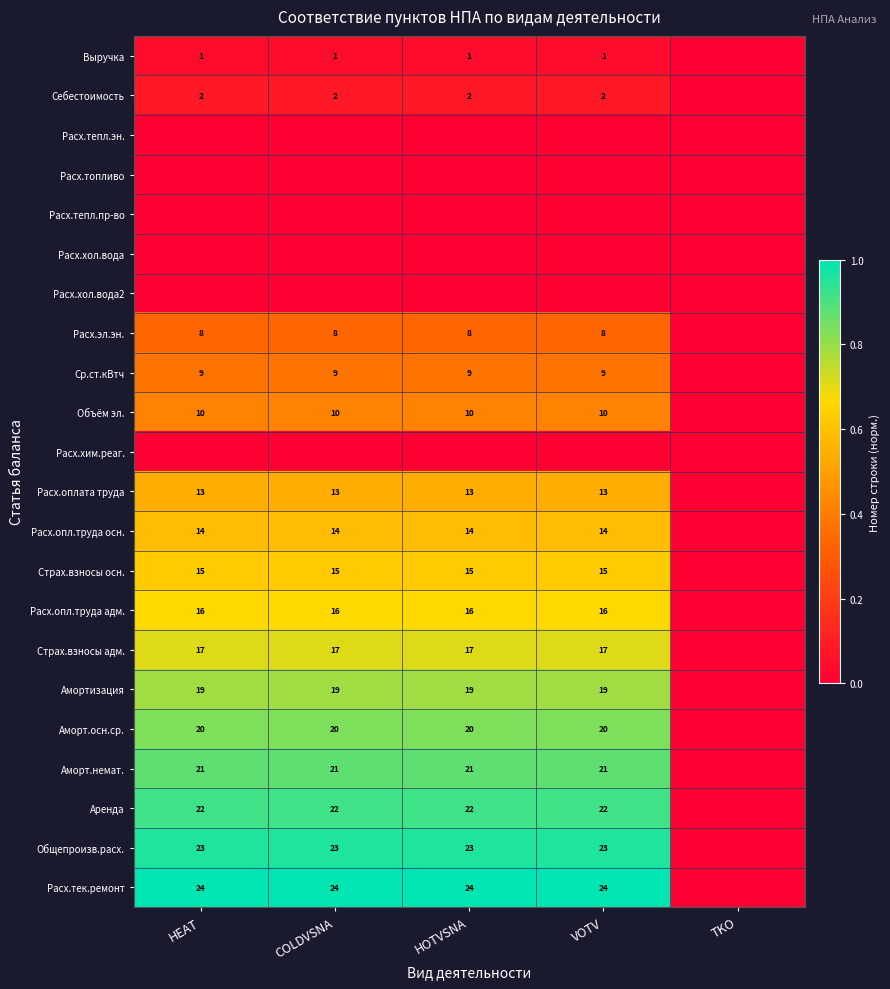

Is the value of Расх.опл.труда адм. at COLDVSNA greater than the value of Аморт.осн.ср. at HOTVSNA?

No